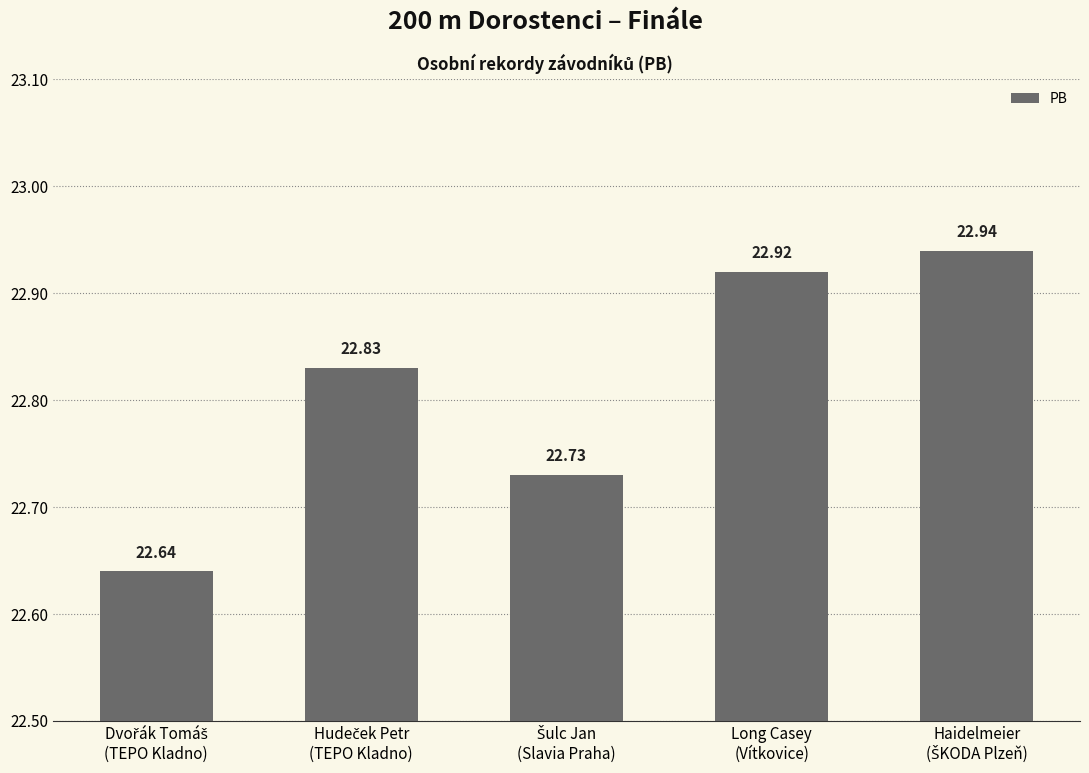

What is the difference between the maximum and second lowest values?

0.2